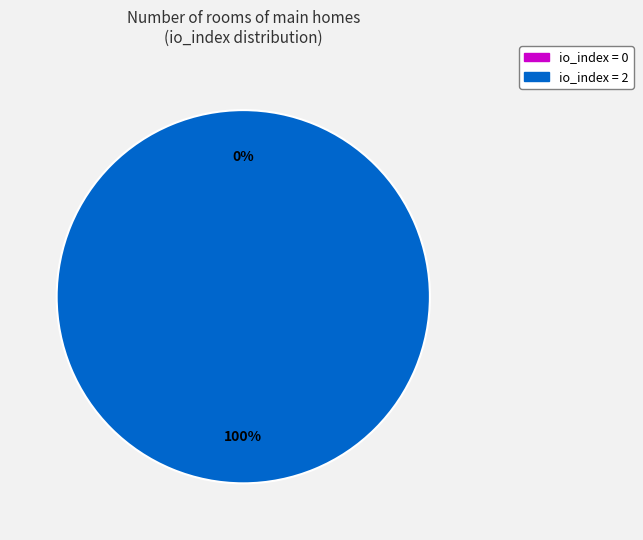

Count the number of slices in the pie.

2